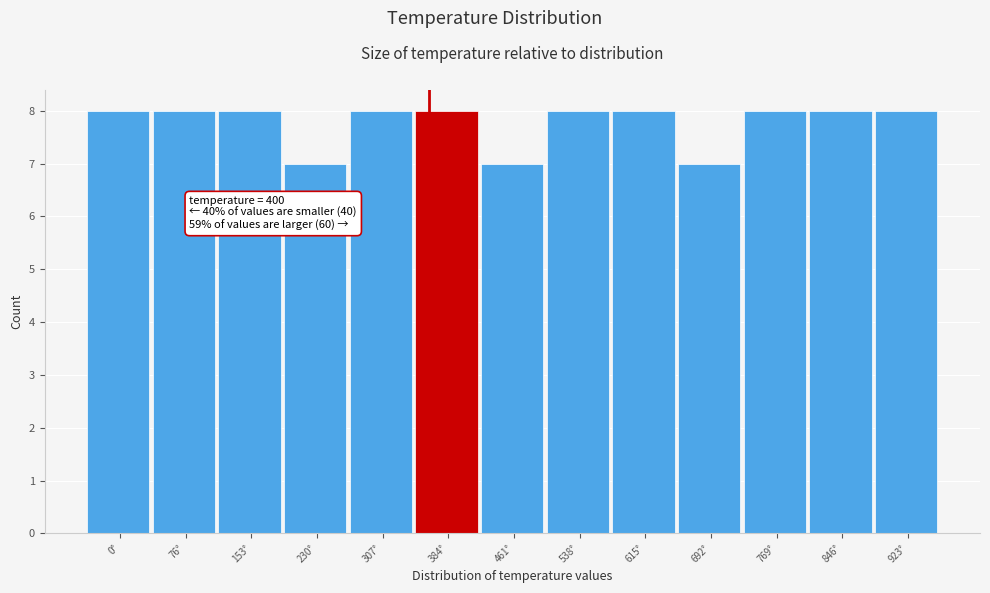

Reading left to right, extract all data points from this chart.

0°=8	76°=8	153°=8	230°=7	307°=8	384°=8	461°=7	538°=8	615°=8	692°=7	769°=8	846°=8	923°=8